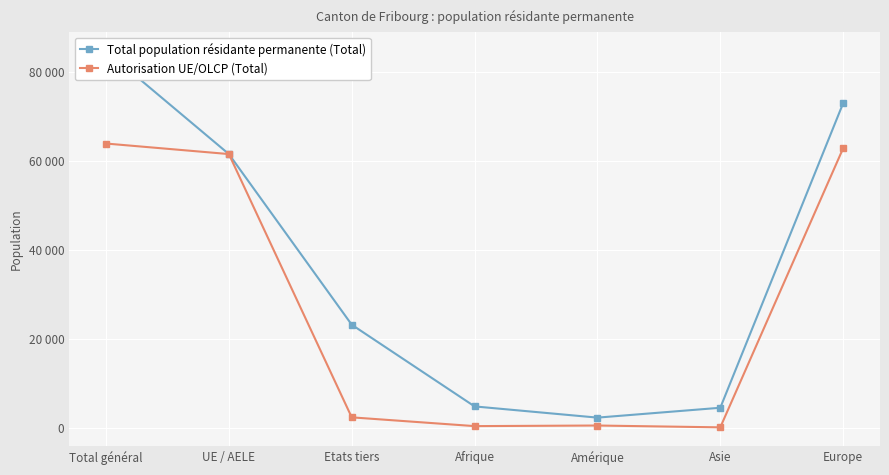

What position from the right is Afrique?

4